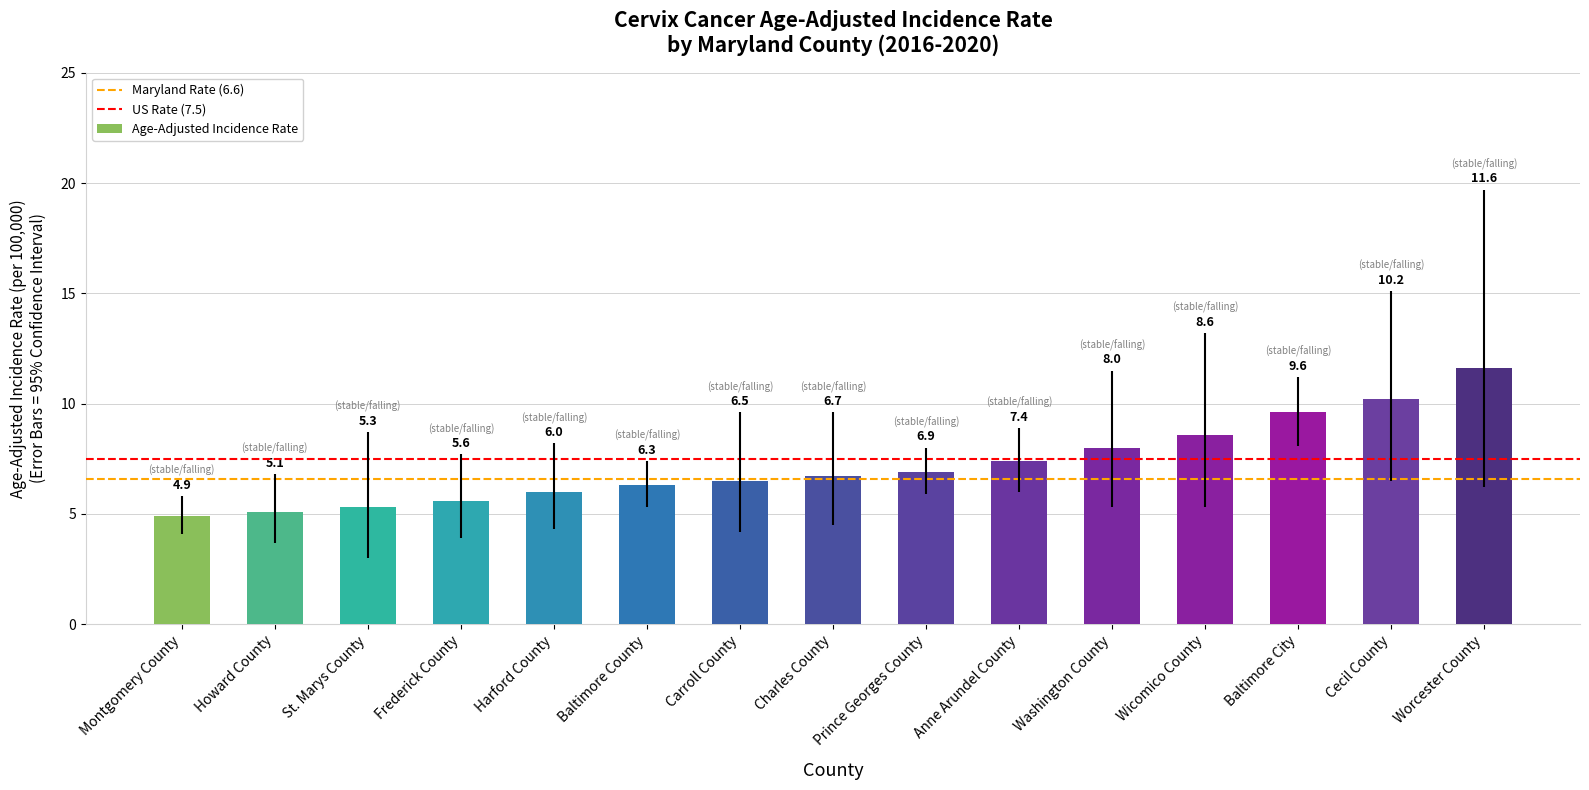

Where is the data nearest to the value 8?

Washington County